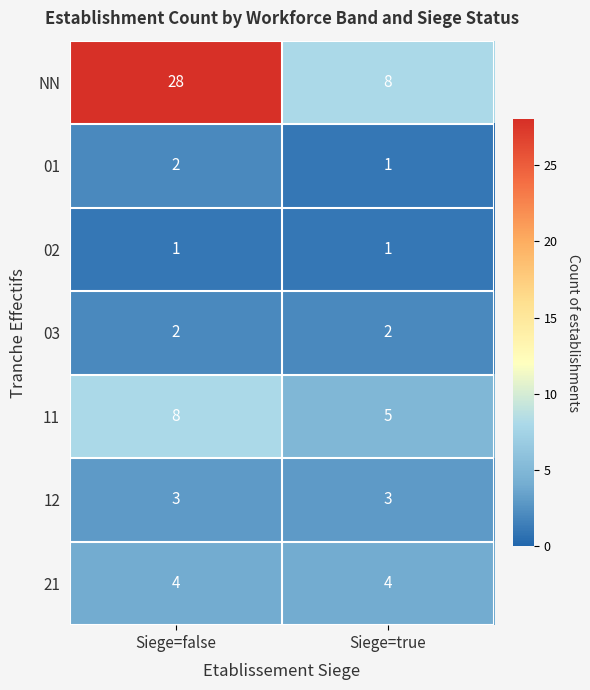

At which category is the sum across all series the highest?

Siege=false